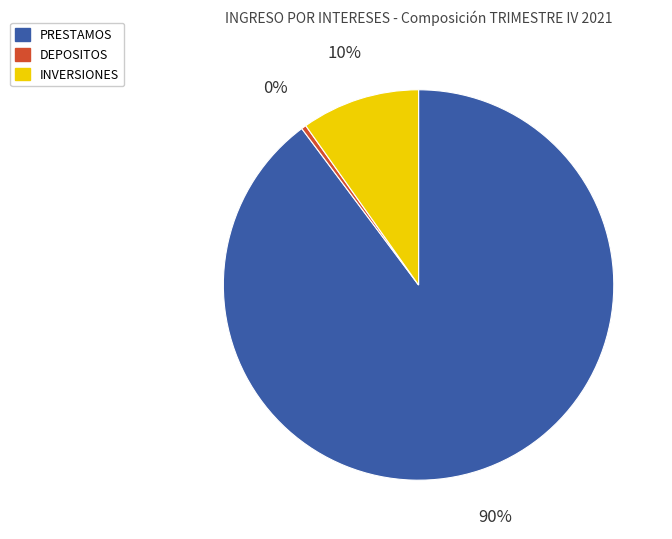

Rank the categories by value from highest to lowest.

PRESTAMOS, INVERSIONES, DEPOSITOS